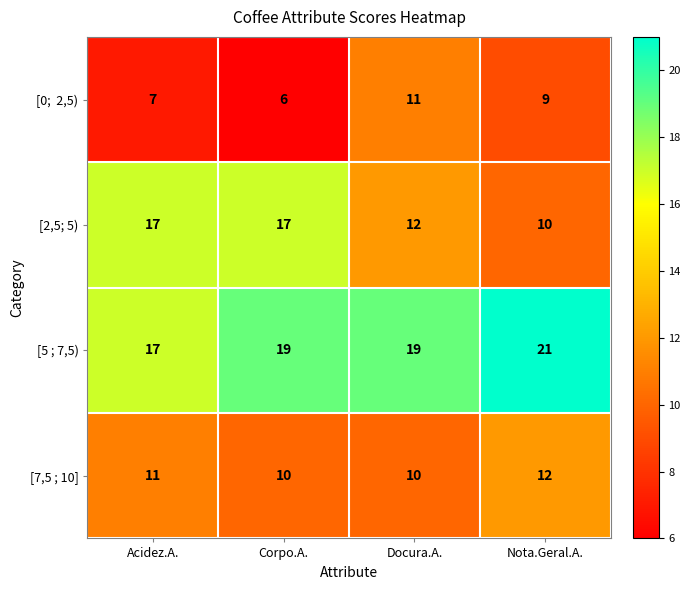

Which series has the largest total across all categories?

[5 ; 7,5)